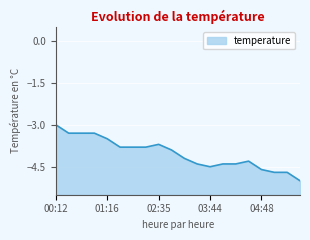

What is the minimum value shown in the chart?

-5.0